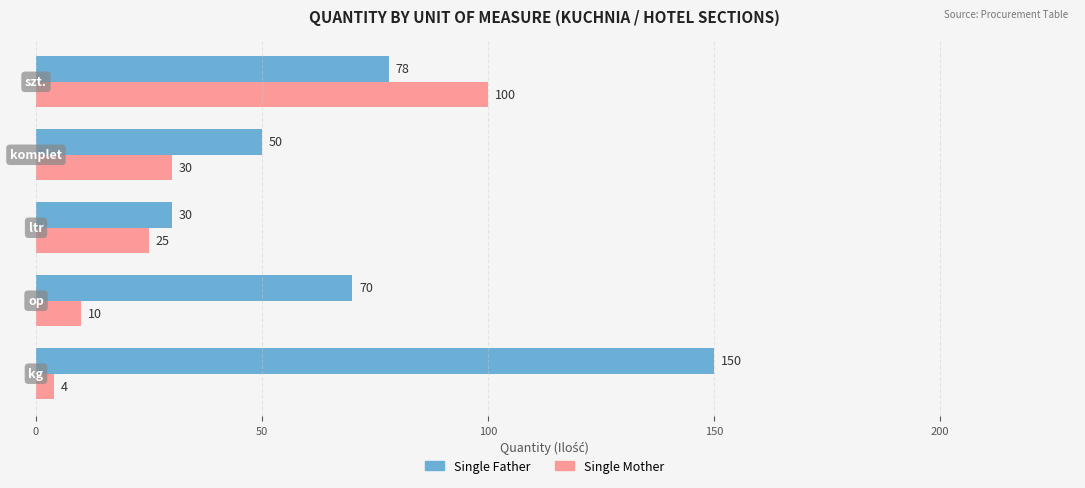

Which series has the largest range (max minus min)?

Single Father